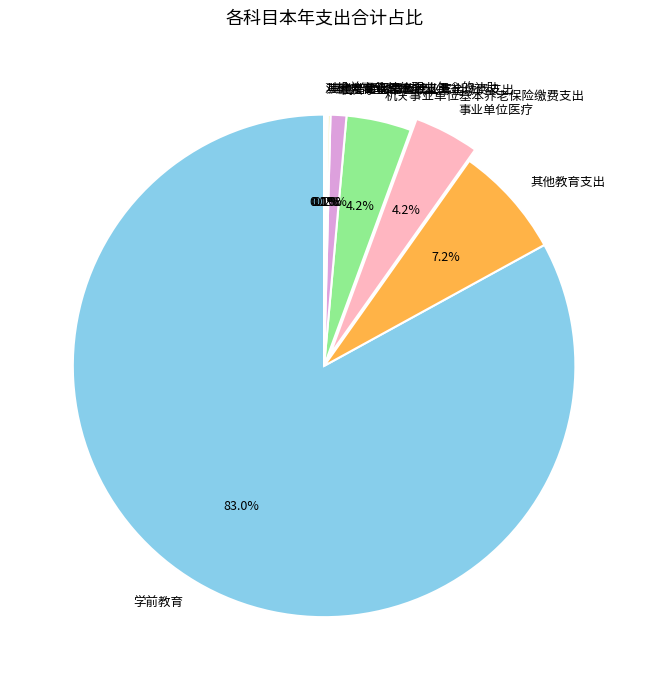

What is the majority slice?

学前教育